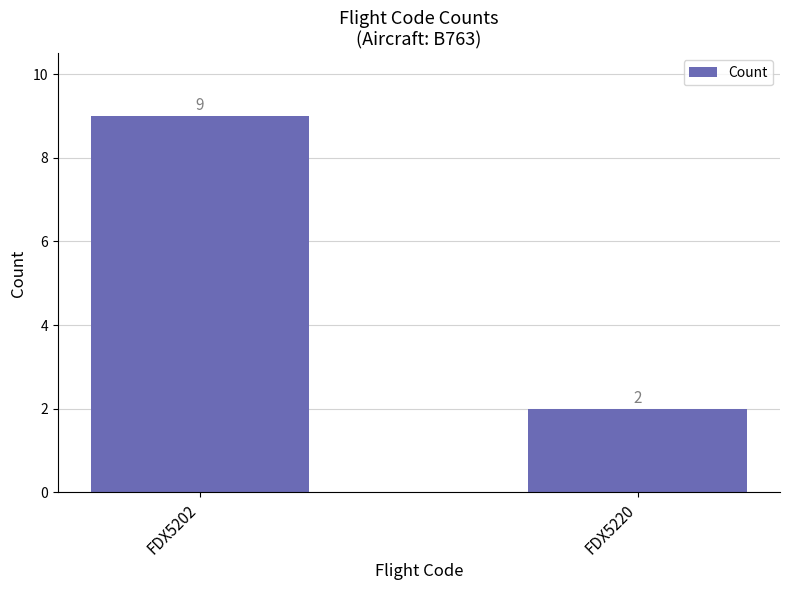

Reading left to right, extract all data points from this chart.

9	2